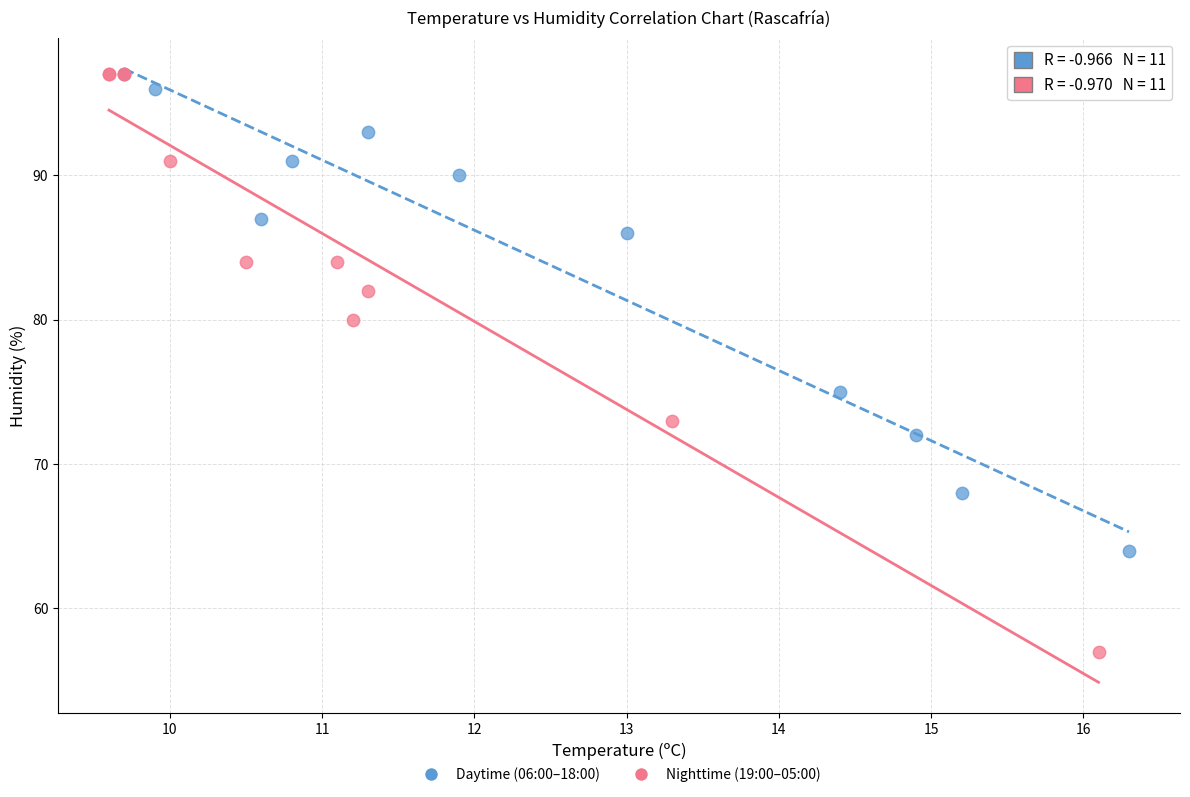

Which series has the widest spread of Y values?

Nighttime (19:00–05:00)